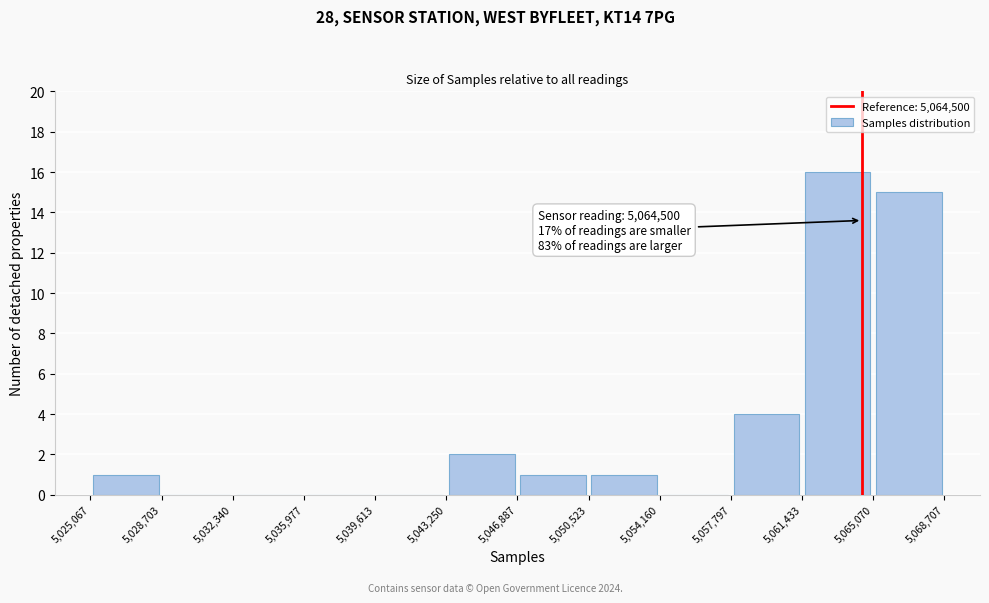

Over which range of the x-axis is the bar tallest?

5,061,433 to 5,065,070